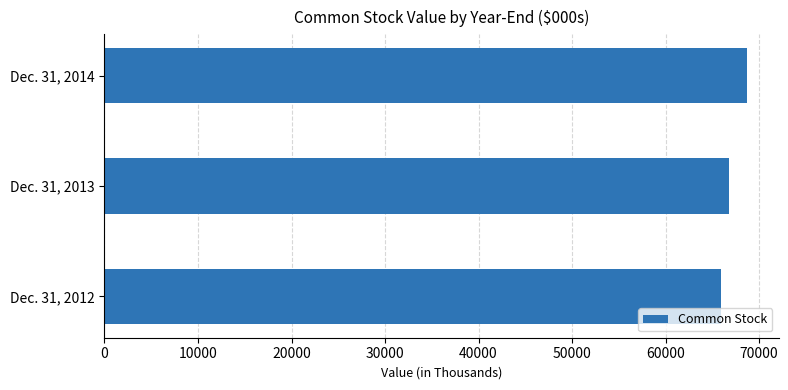

Reading top to bottom, extract all data points from this chart.

Dec. 31, 2014=68656	Dec. 31, 2013=66790	Dec. 31, 2012=65952